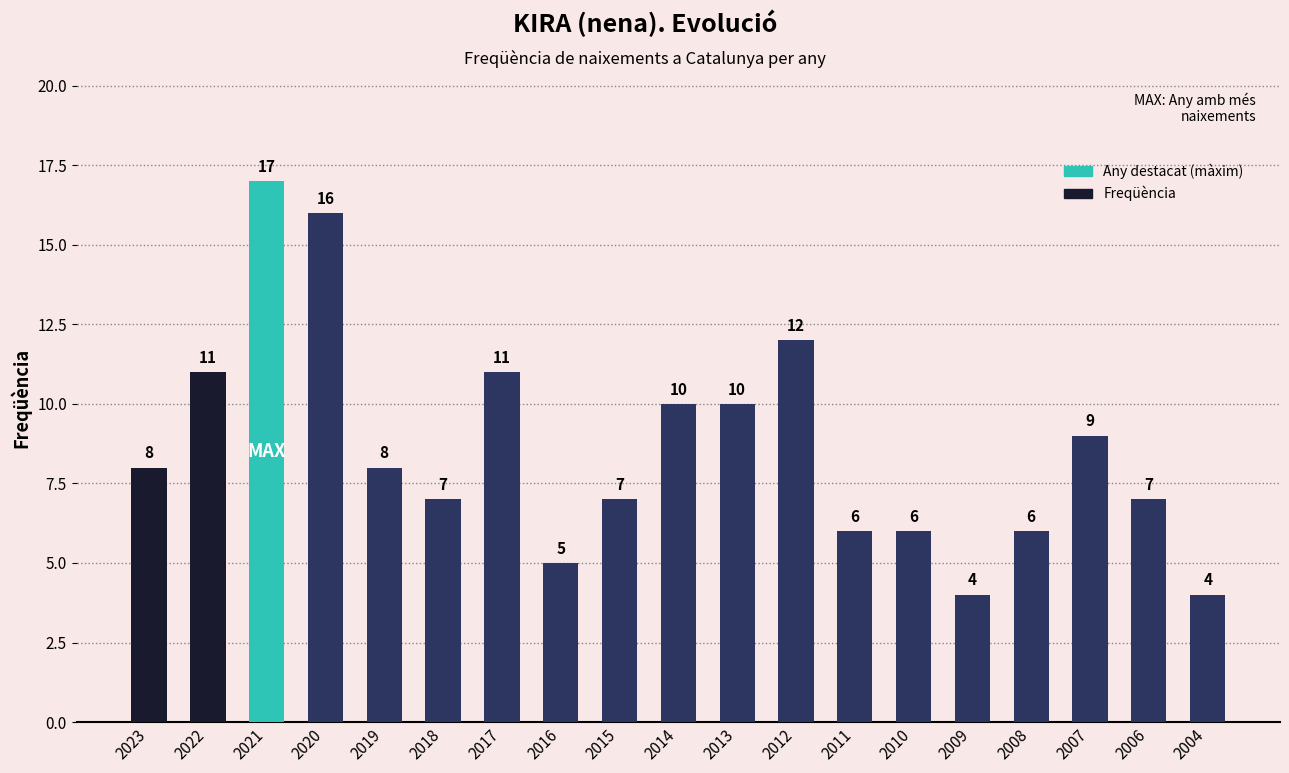

What is the average value?

9